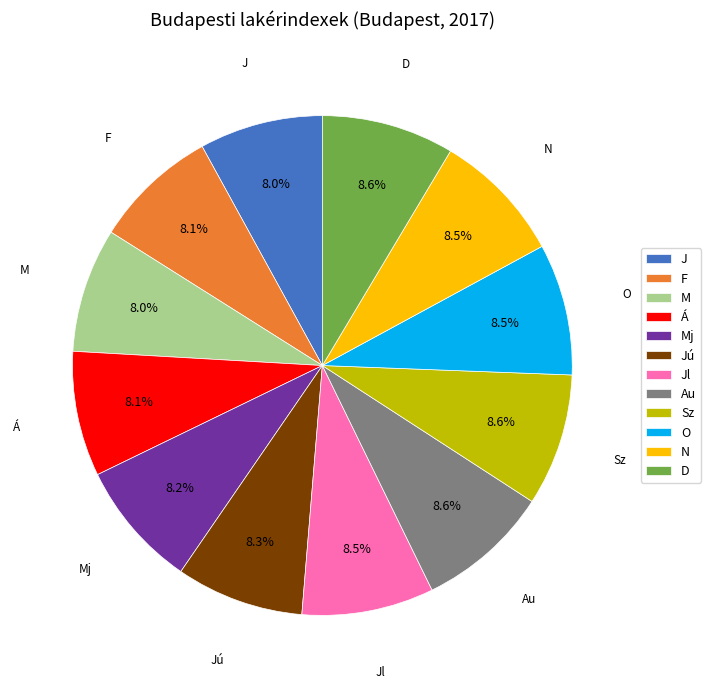

Is there a majority slice in this chart?

No